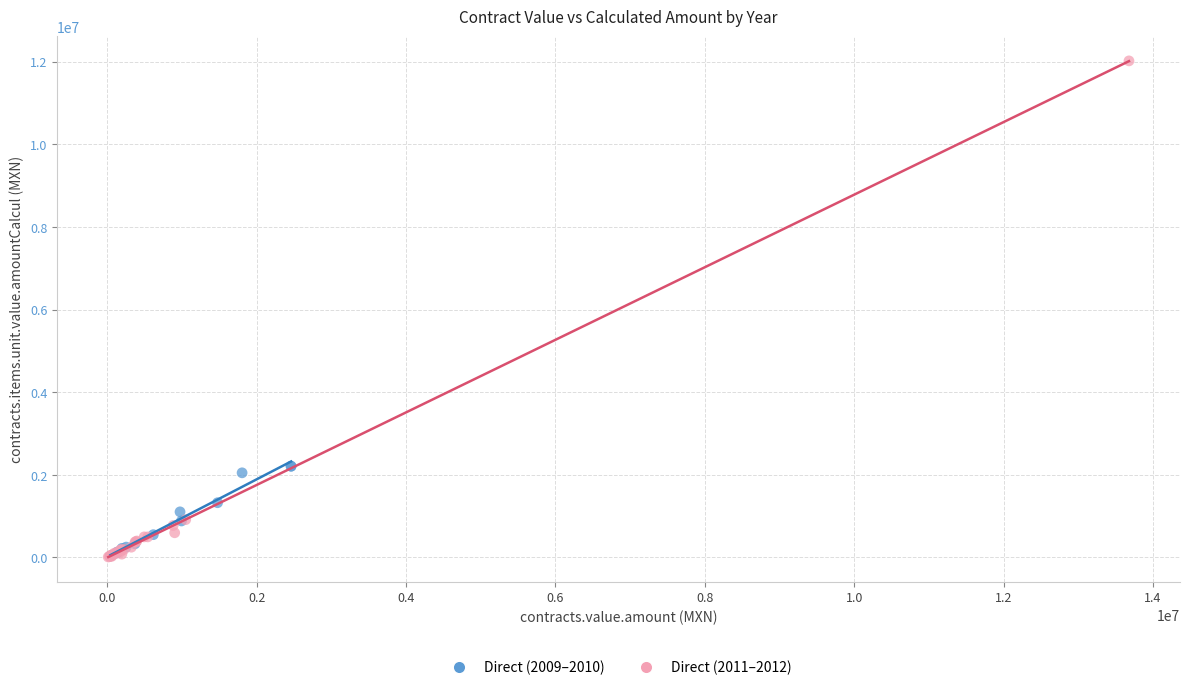

Which series has the largest Y range (max minus min)?

Direct (2011–2012)